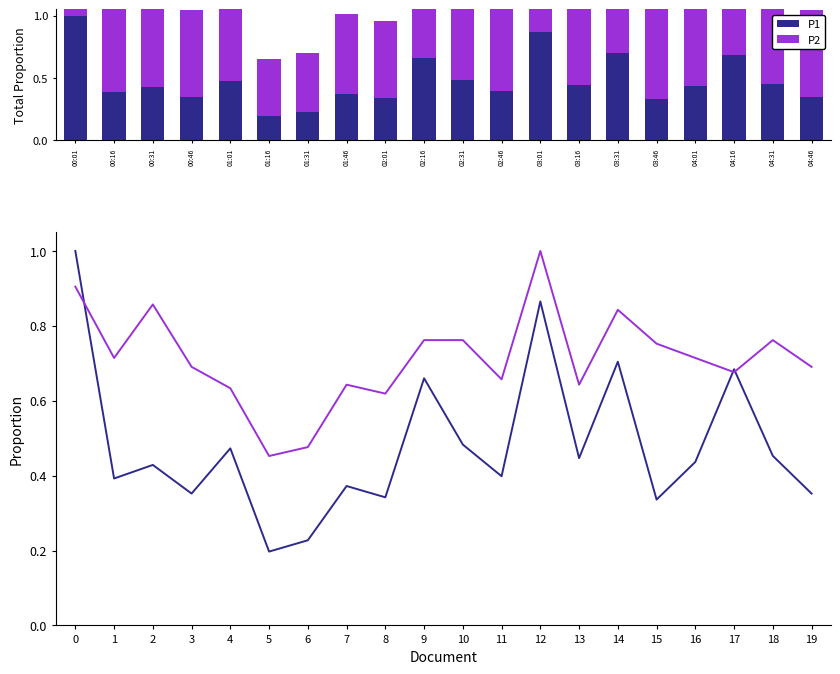

Which has a higher value, 16 or 10?

10